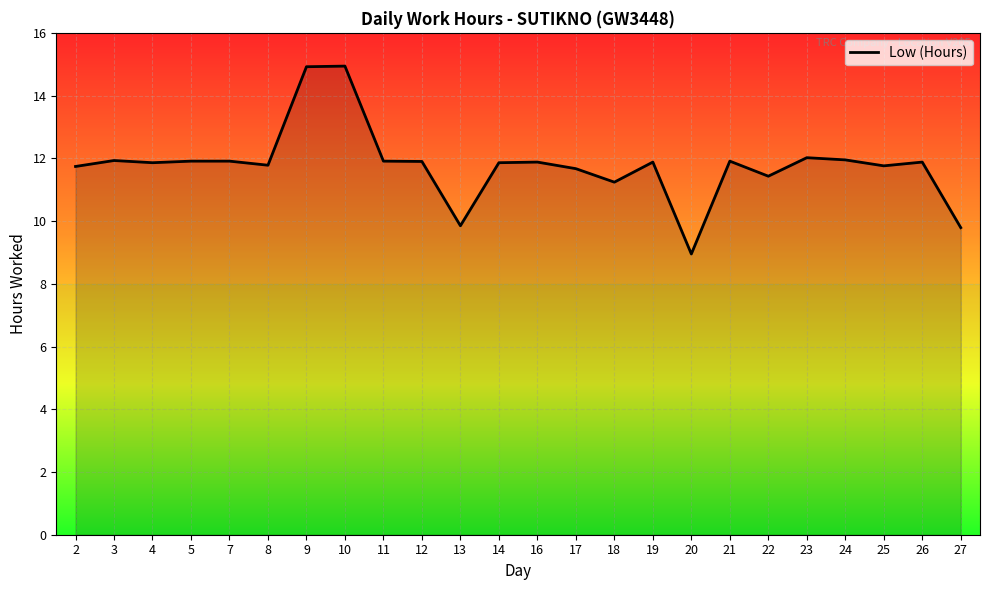

Which category has the lowest value across all series?

20